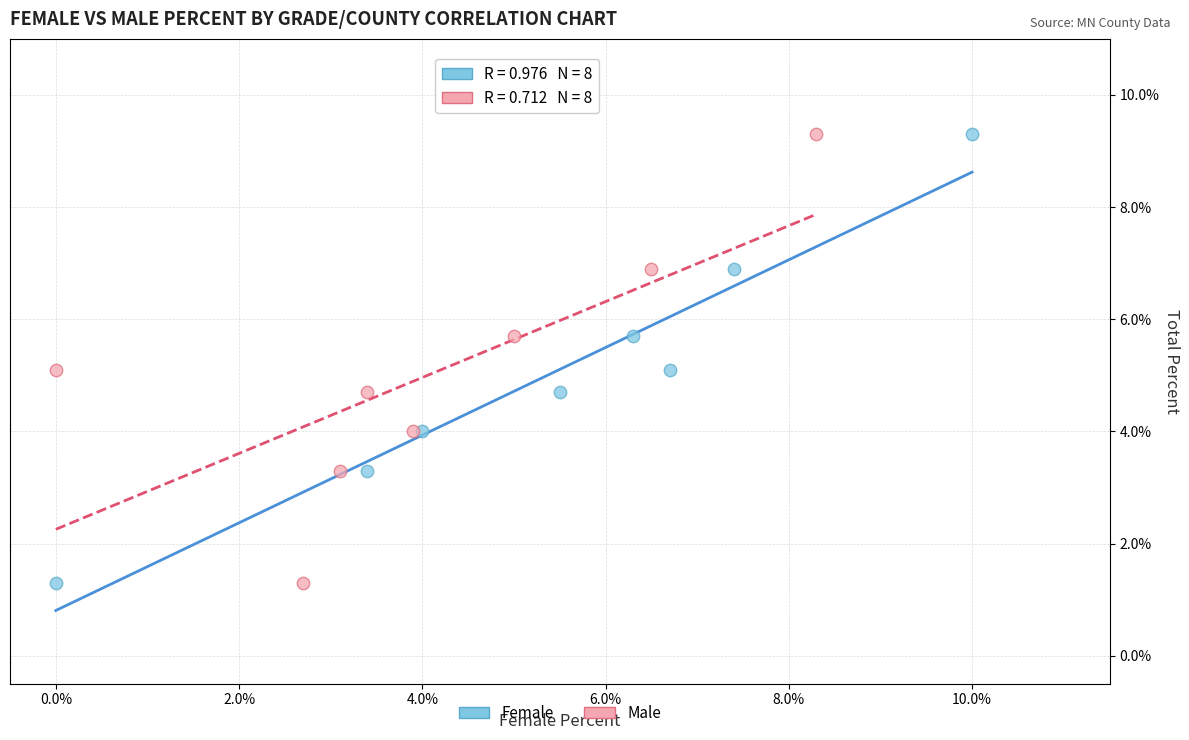

What are all the series names shown in the legend?

Female, Male